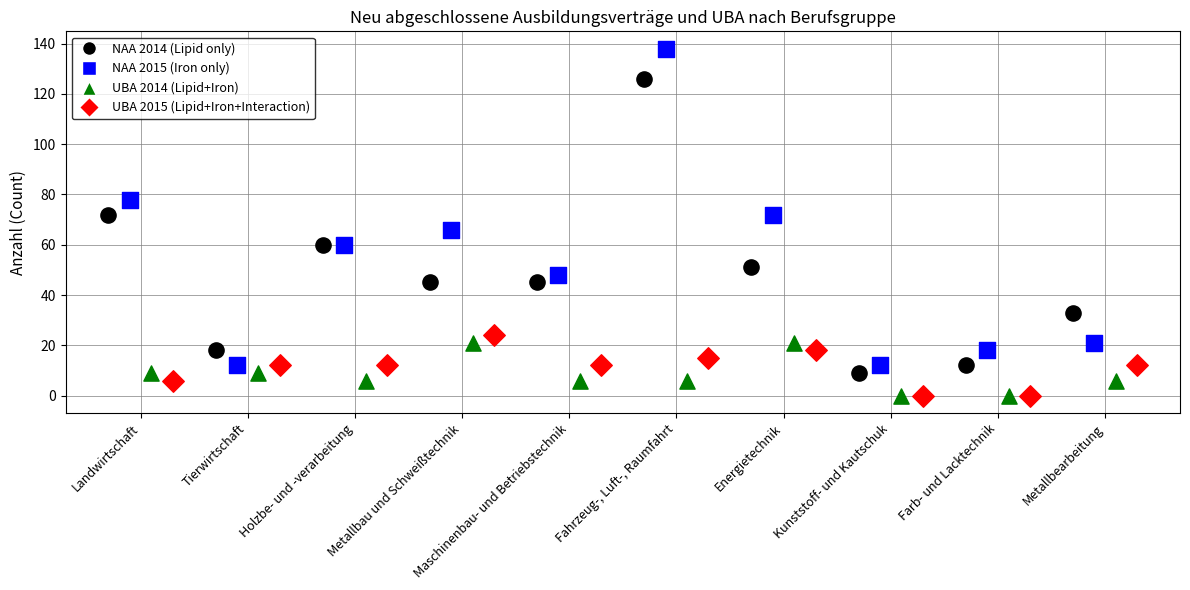

Which series contains the highest Y value?

NAA 2015 (Iron only)